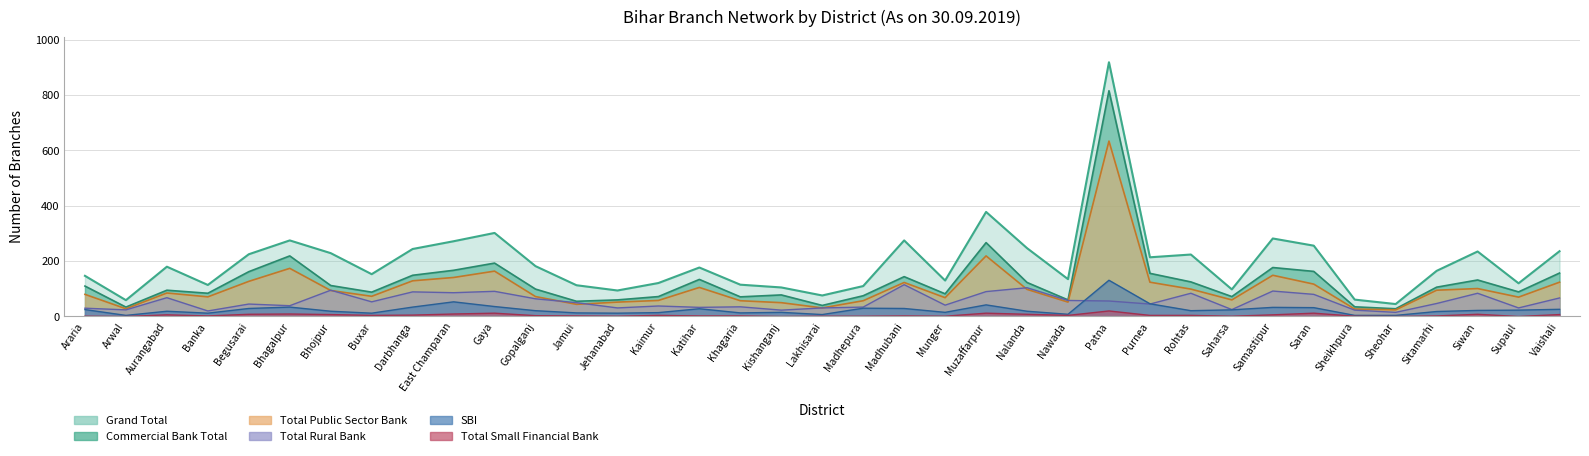

True or false: sbi has a value of 34 at Bhagalpur.

True